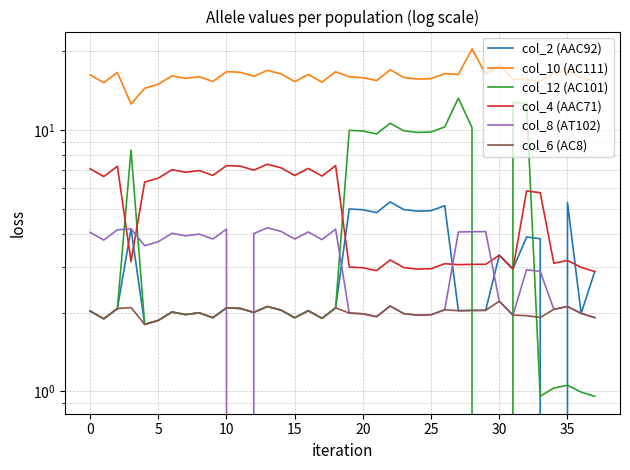

What is the maximum value for col_2 (AAC92)?

5.3